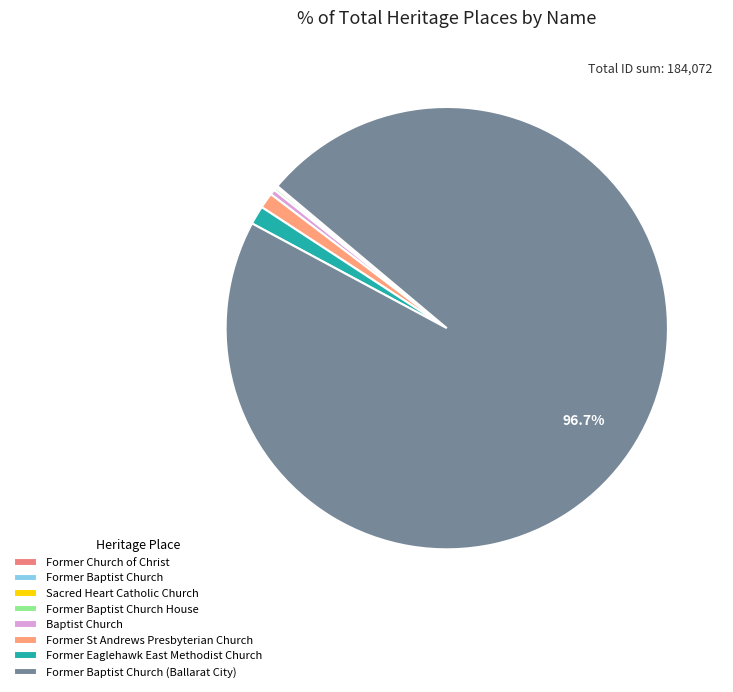

Count the number of slices in the pie.

8